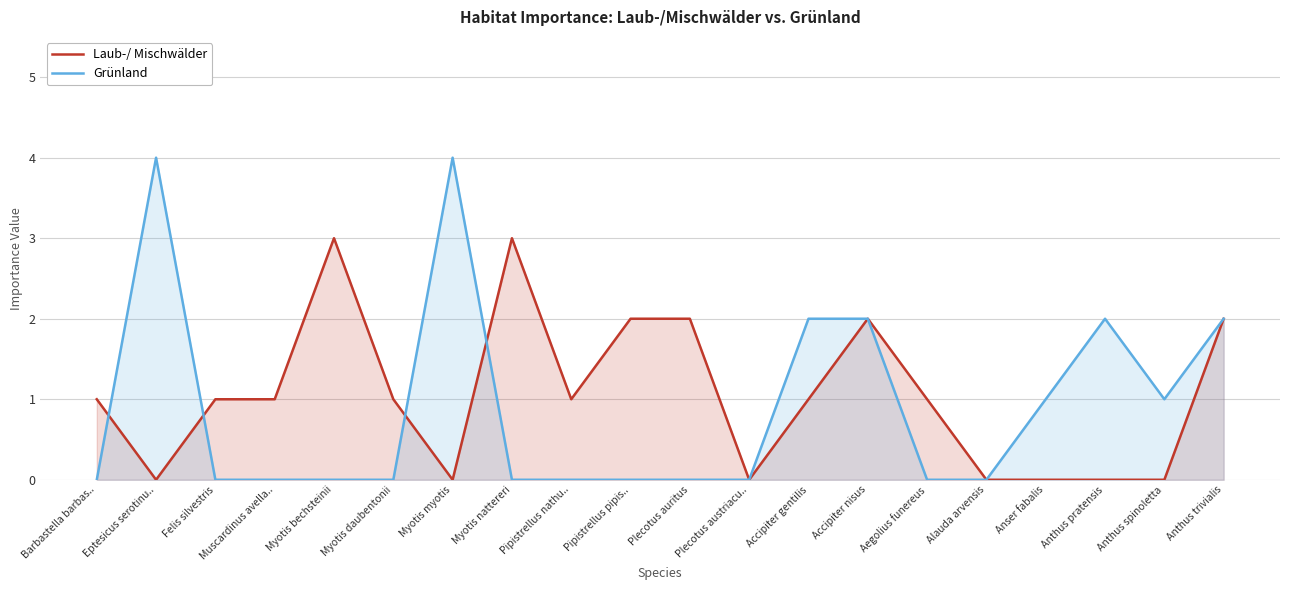

Reading left to right, transcribe all the data shown in this chart.

Laub-/ Mischwälder: Barbastella barbas..=1	Eptesicus serotinu..=0	Felis silvestris=1	Muscardinus avella..=1	Myotis bechsteinii=3	Myotis daubentonii=1	Myotis myotis=0	Myotis nattereri=3	Pipistrellus nathu..=1	Pipistrellus pipis..=2	Plecotus auritus=2	Plecotus austriacu..=0	Accipiter gentilis=1	Accipiter nisus=2	Aegolius funereus=1	Alauda arvensis=0	Anser fabalis=0	Anthus pratensis=0	Anthus spinoletta=0	Anthus trivialis=2
Grünland: Barbastella barbas..=0	Eptesicus serotinu..=4	Felis silvestris=0	Muscardinus avella..=0	Myotis bechsteinii=0	Myotis daubentonii=0	Myotis myotis=4	Myotis nattereri=0	Pipistrellus nathu..=0	Pipistrellus pipis..=0	Plecotus auritus=0	Plecotus austriacu..=0	Accipiter gentilis=2	Accipiter nisus=2	Aegolius funereus=0	Alauda arvensis=0	Anser fabalis=1	Anthus pratensis=2	Anthus spinoletta=1	Anthus trivialis=2